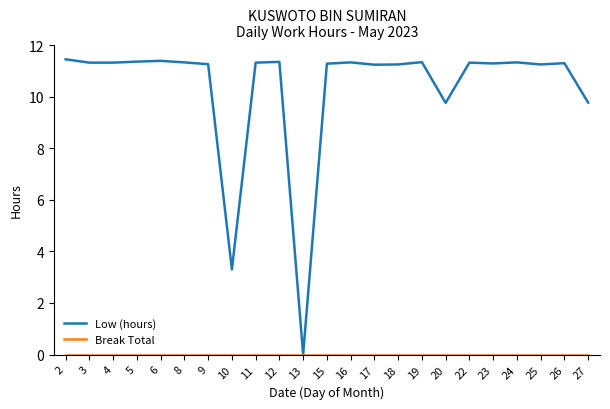

At which label does Low (hours) first exceed 11?

2